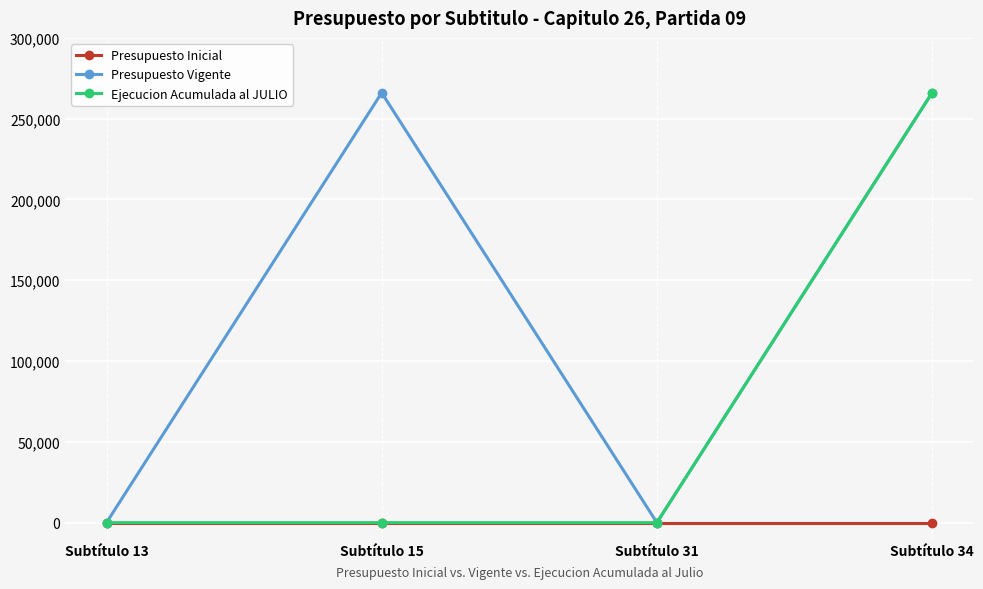

At which category is the sum across all series the highest?

Subtítulo 34